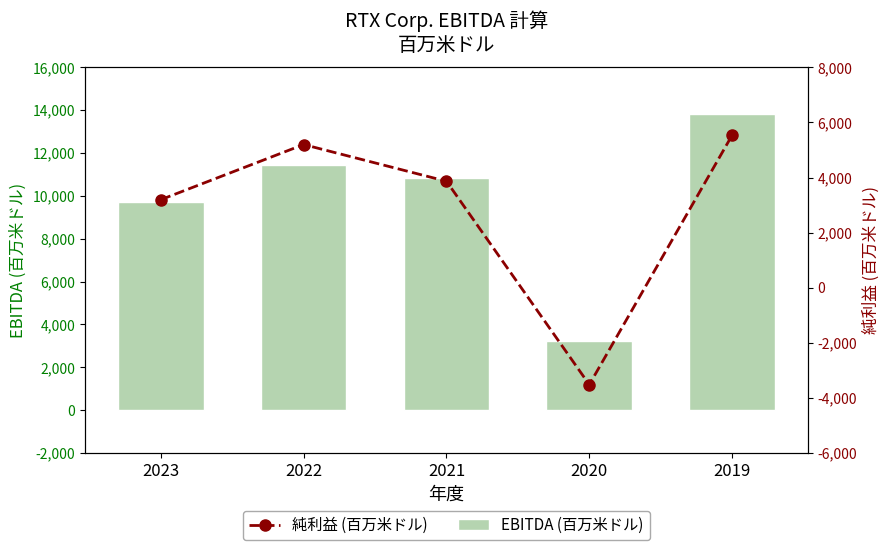

Rank the series by their average value, from lowest to highest.

純利益 (百万米ドル), EBITDA (百万米ドル)